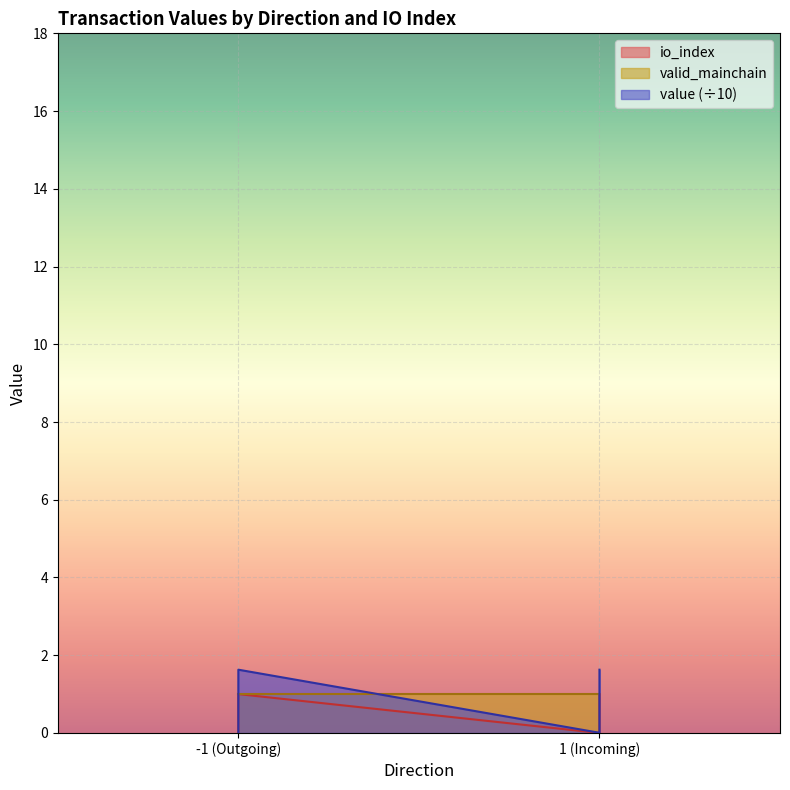

Does the chart display data point markers on the line(s)?

No